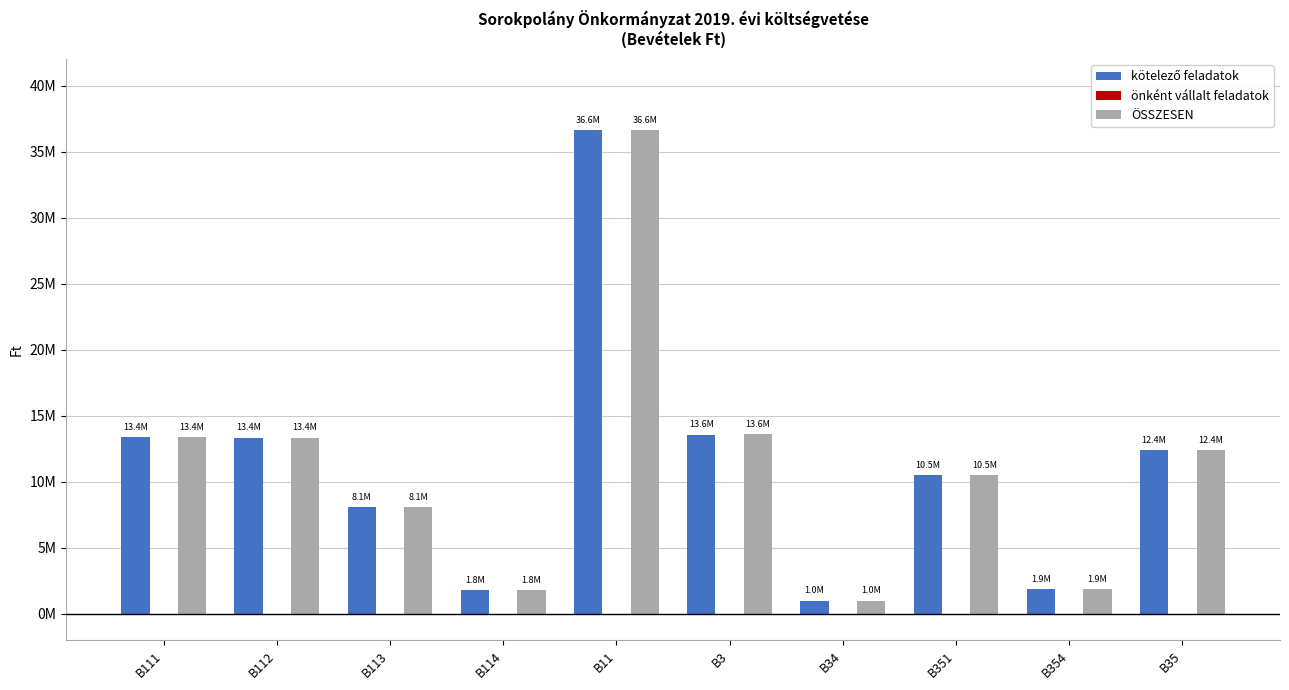

Are the bars grouped side by side (vs. stacked)?

Yes